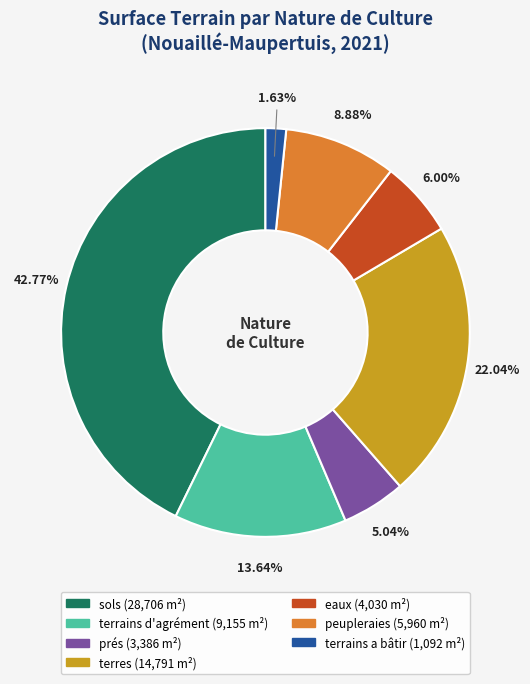

To the nearest percent, what is the combined percentage of terrains a bâtir and terres?

24%